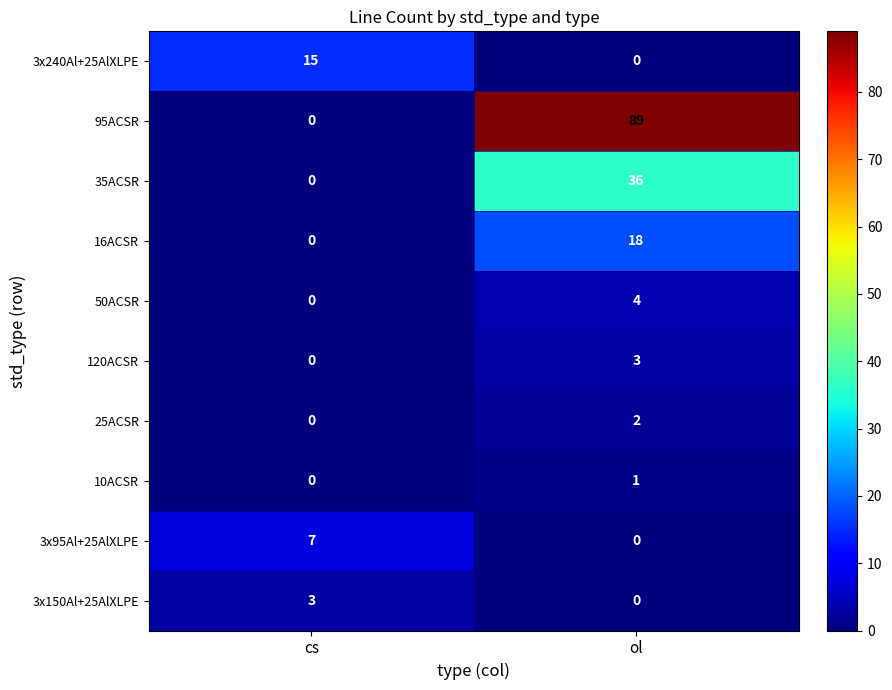

What is the spread (max minus min) of values at cs?

15